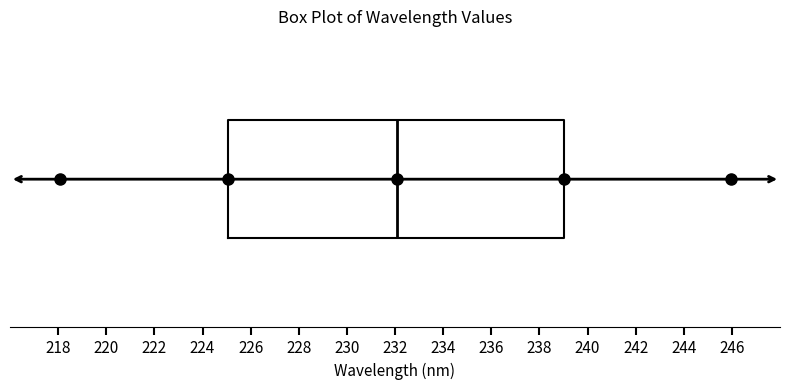

Where does the median line of the box sit on the x-axis? The values are not printed on the chart, so give them approximately, as read against the axis.

232